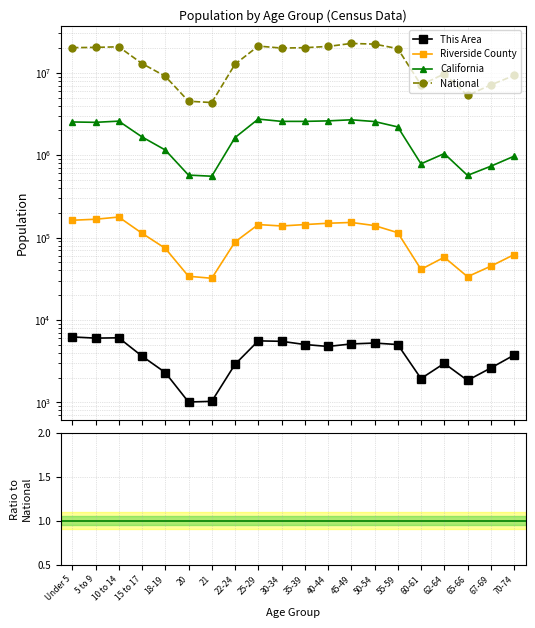

Is this an area chart (filled region under the line)?

No